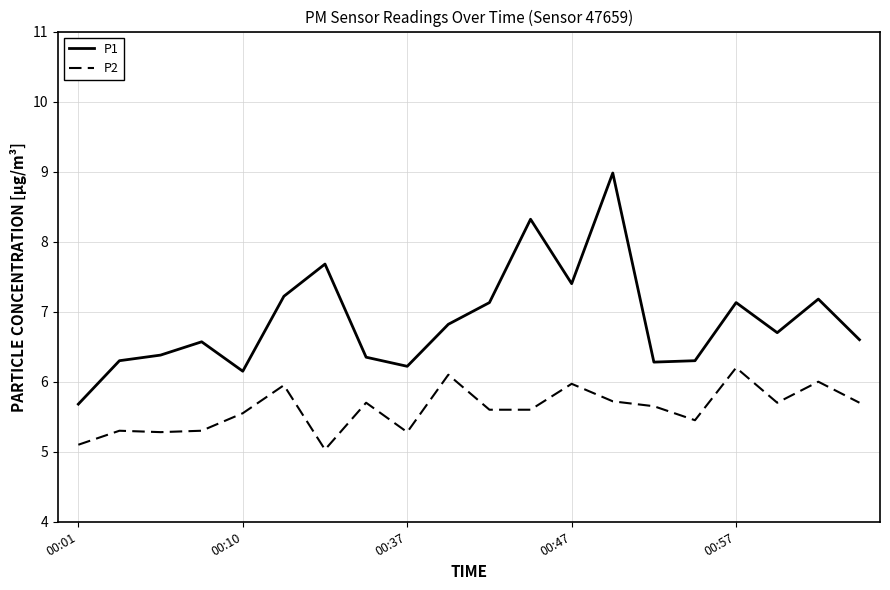

Which series has the largest range (max minus min)?

P1